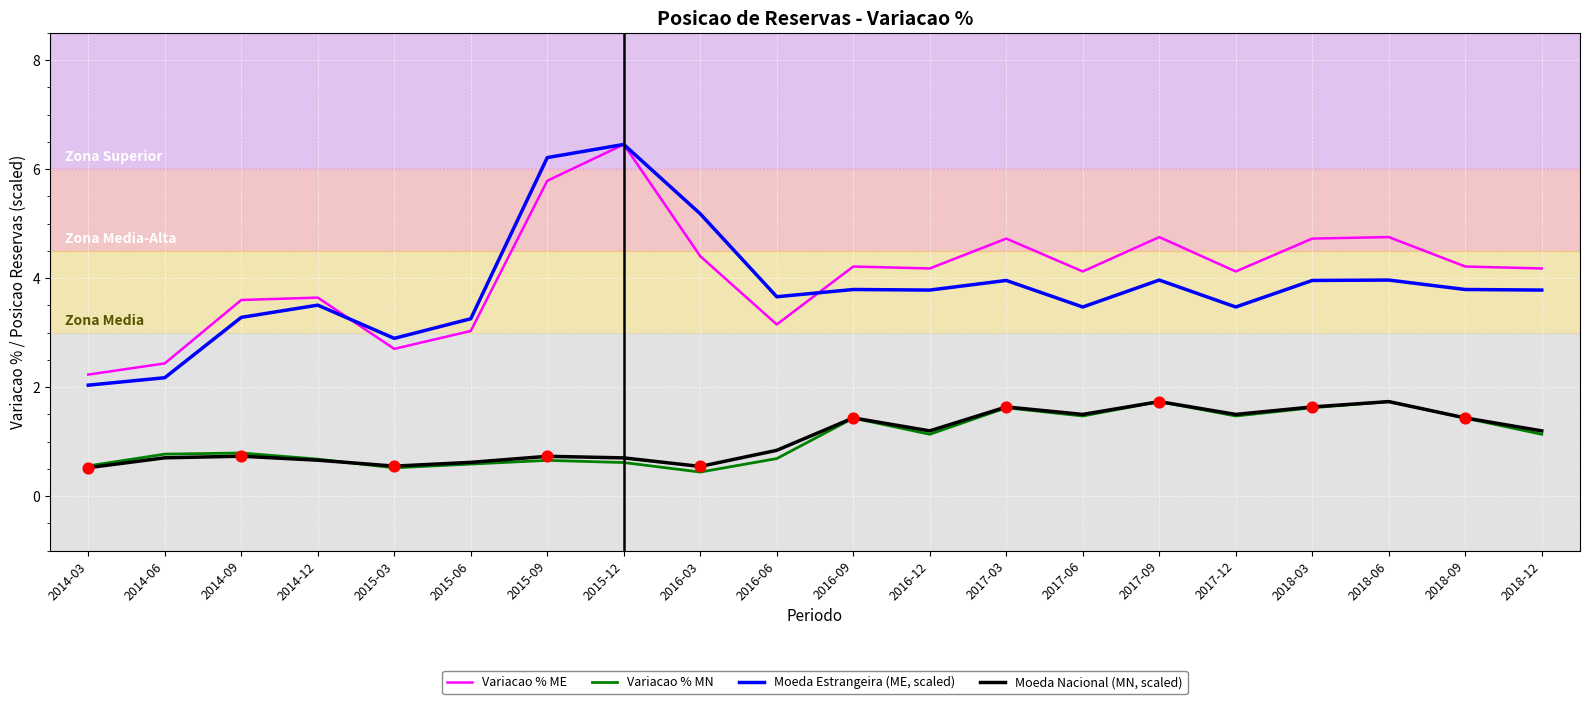

Which series has the largest total across all categories?

Variacao % ME